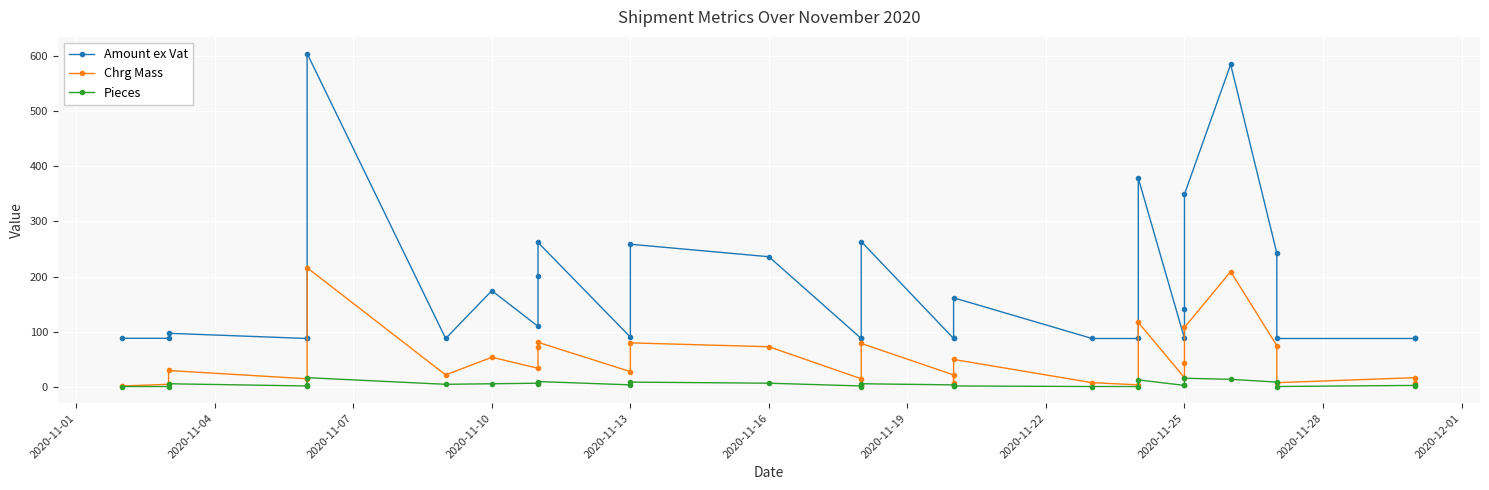

How many data points in Amount ex Vat are above 90?

16